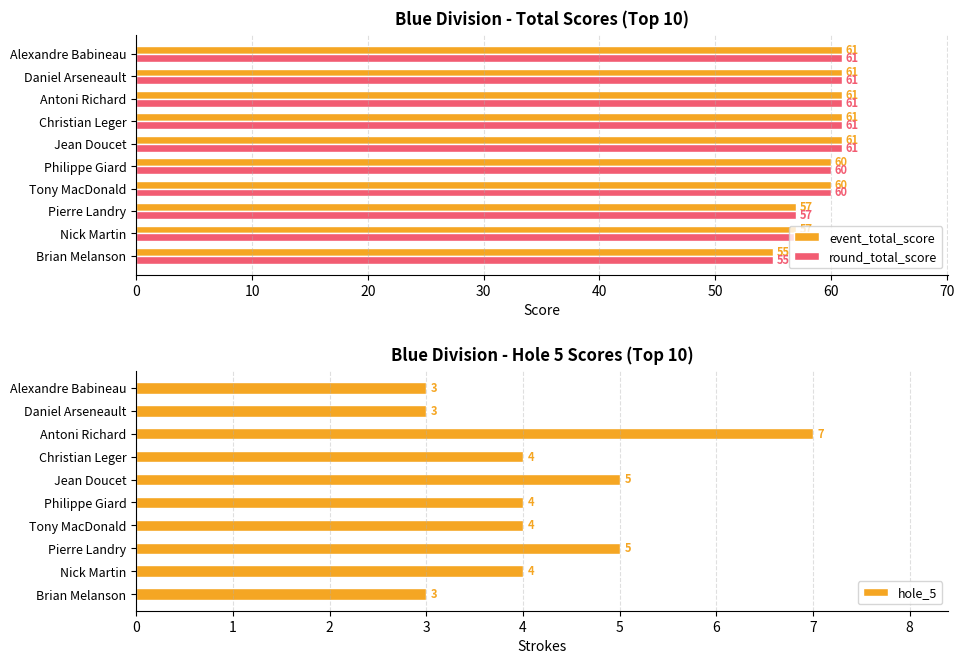

What is the difference between the maximum and minimum values in the event_total_score series?

6